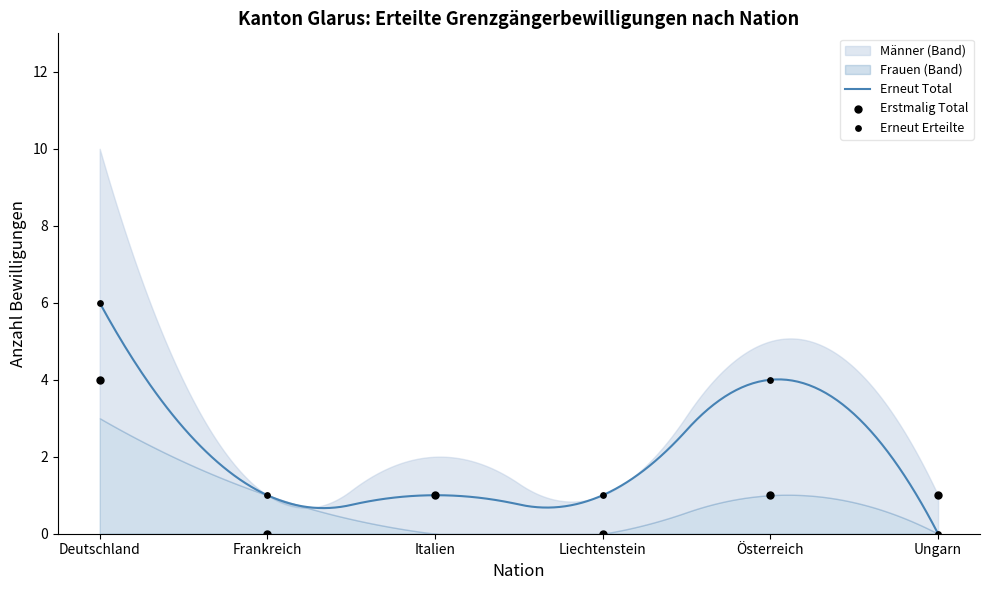

What is the highest value of the Erneut Total series?

6.0